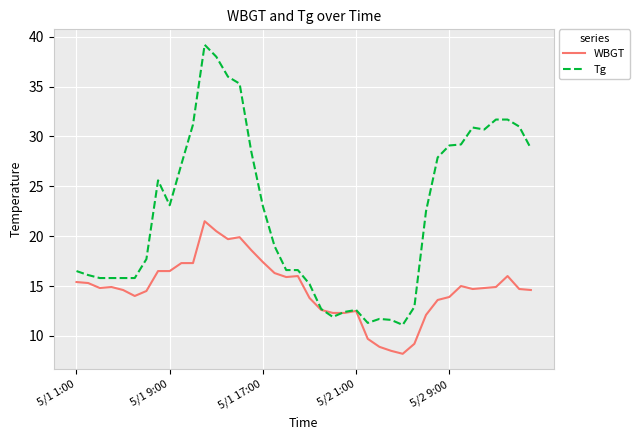

What is the minimum value shown in the chart?

8.2